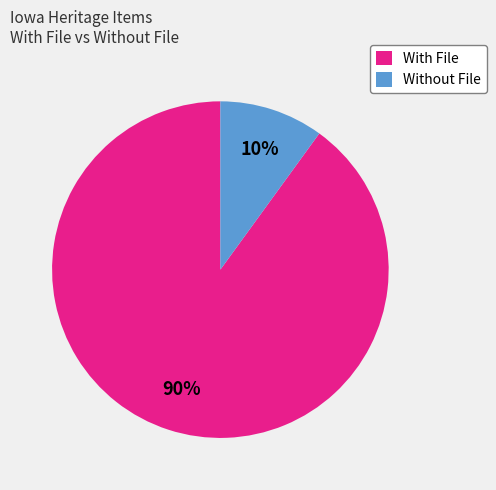

How many segments does this pie chart have?

2